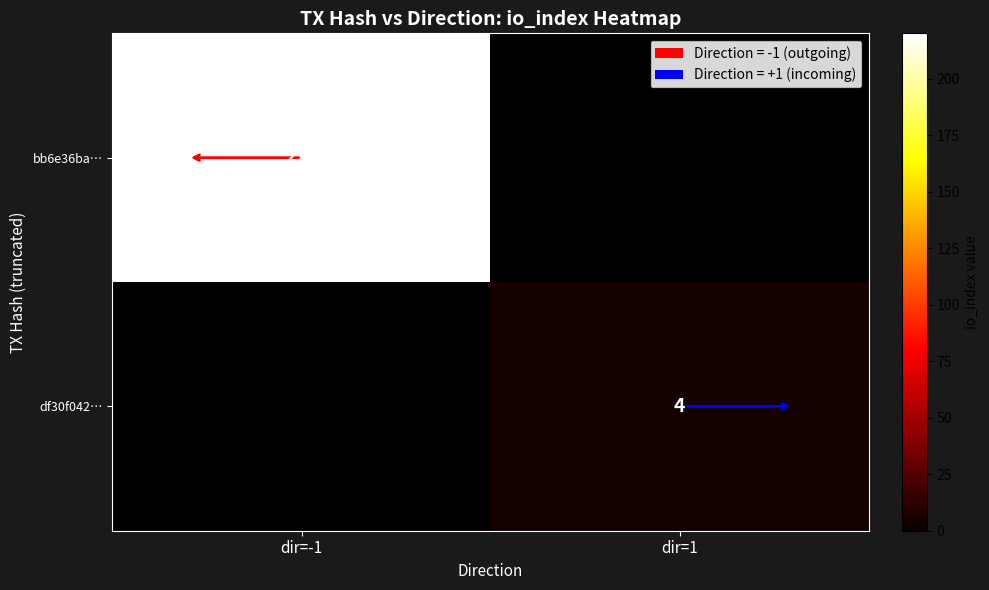

The value of df30f042… at dir=1 is 4. True or false?

True